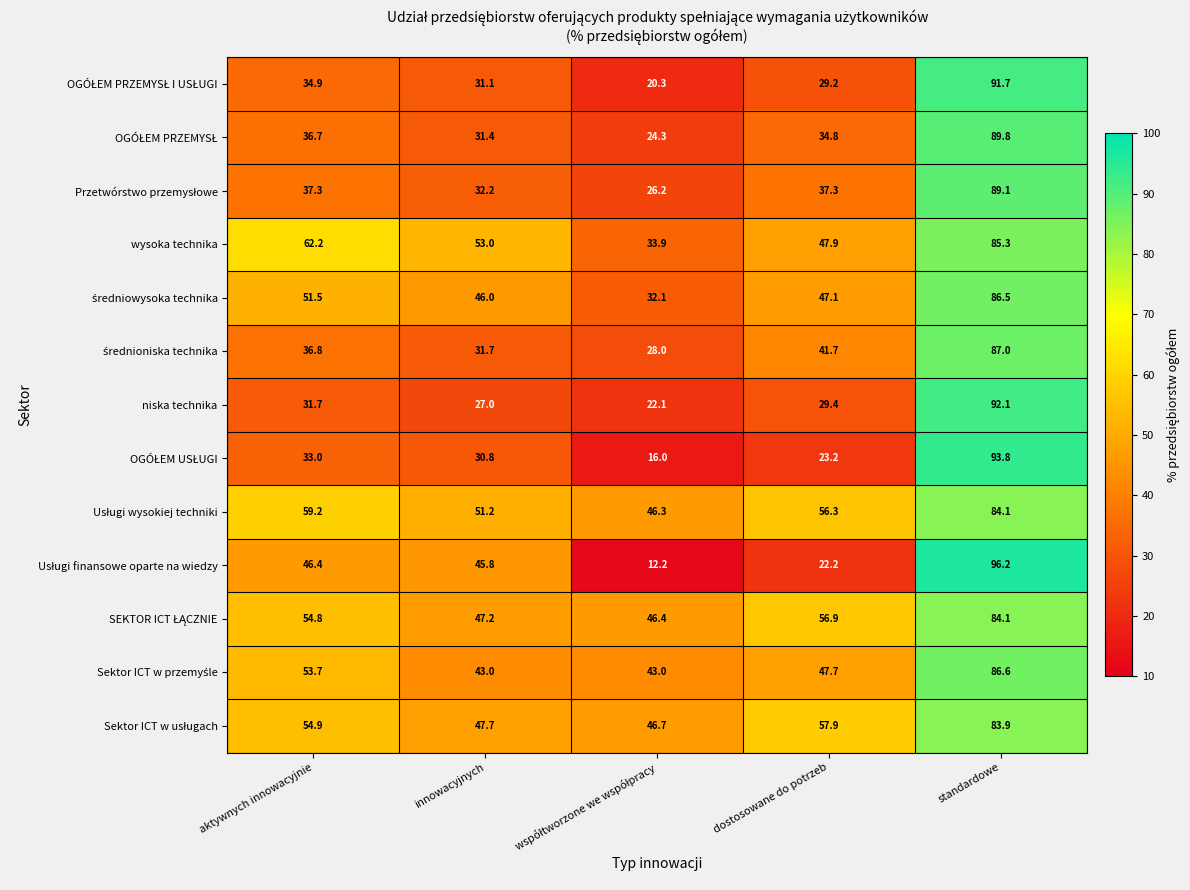

What is the lowest value of the wysoka technika series?

33.9